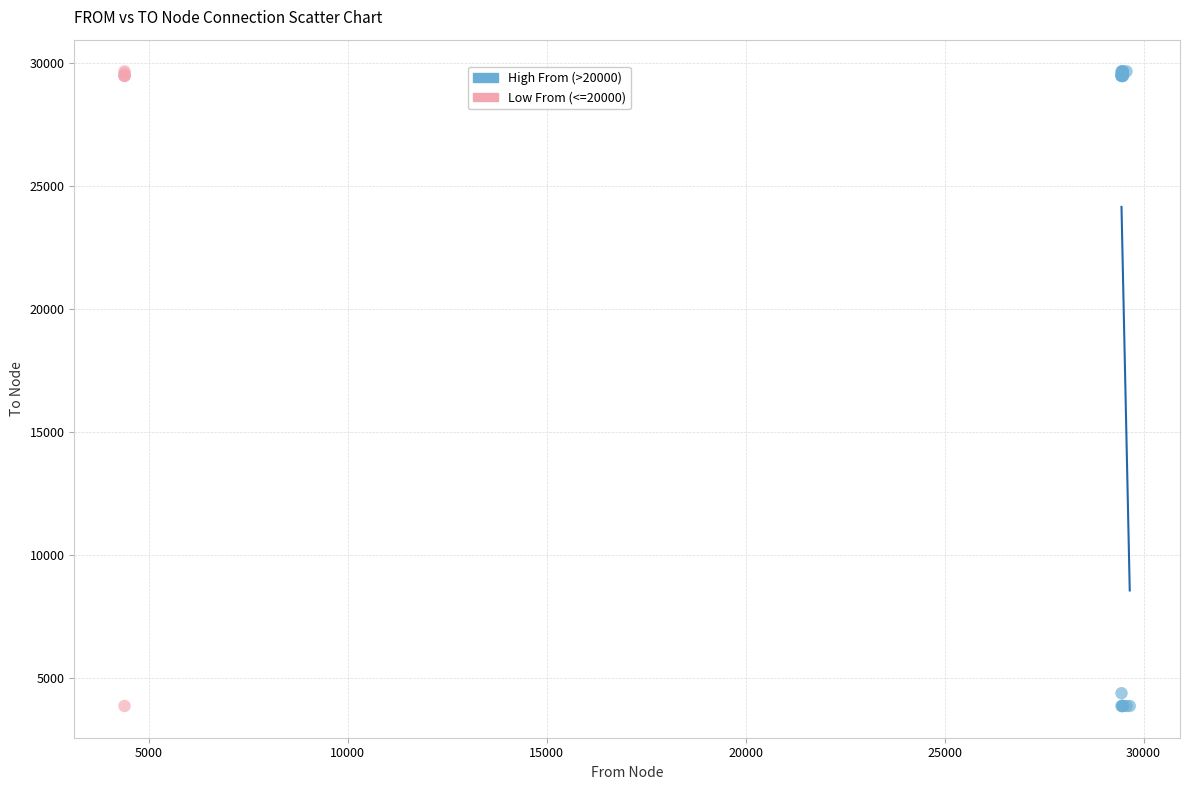

Which series has the widest spread of Y values?

High From (>20000)